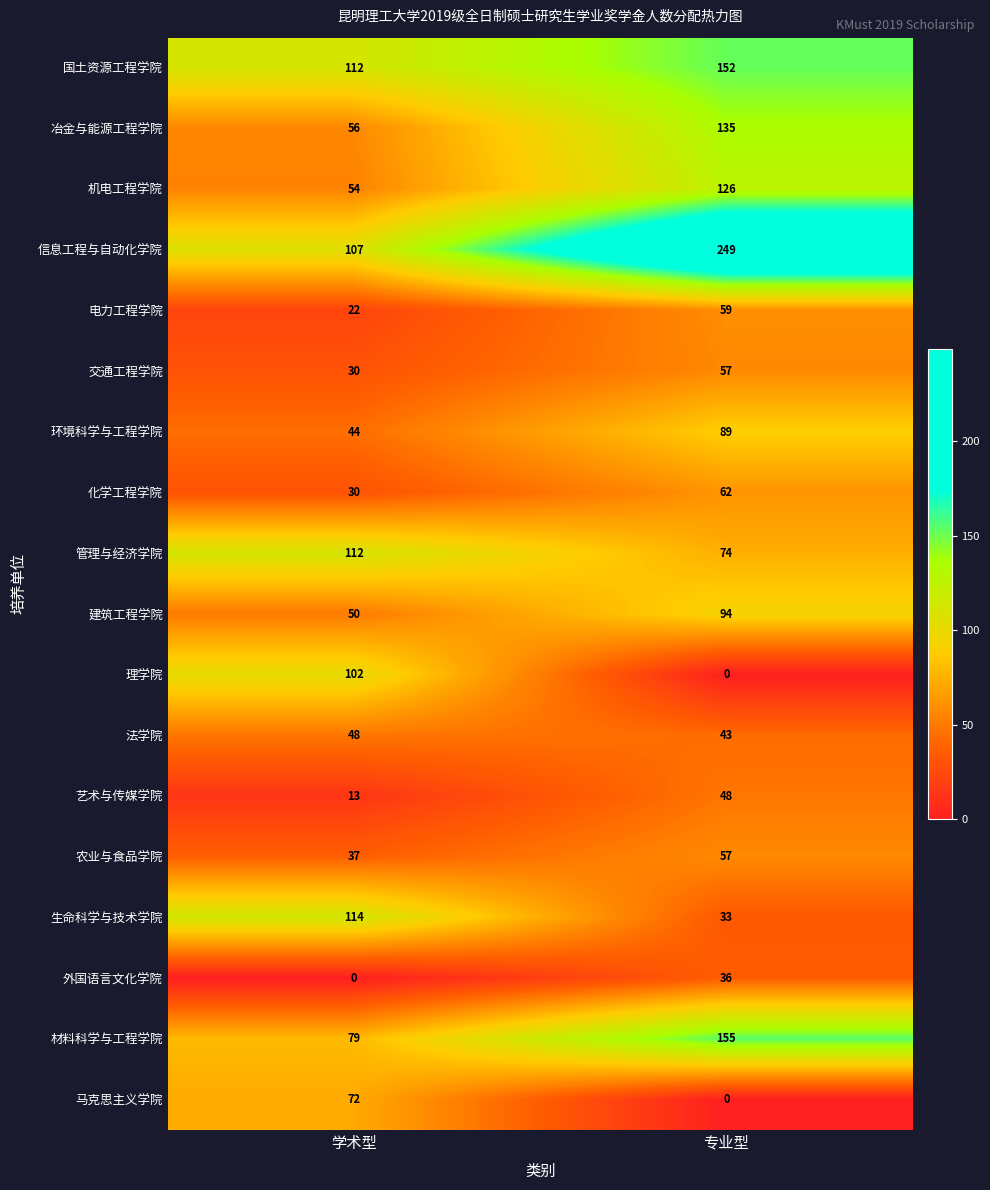

What is the average value of the 材料科学与工程学院 series?

117